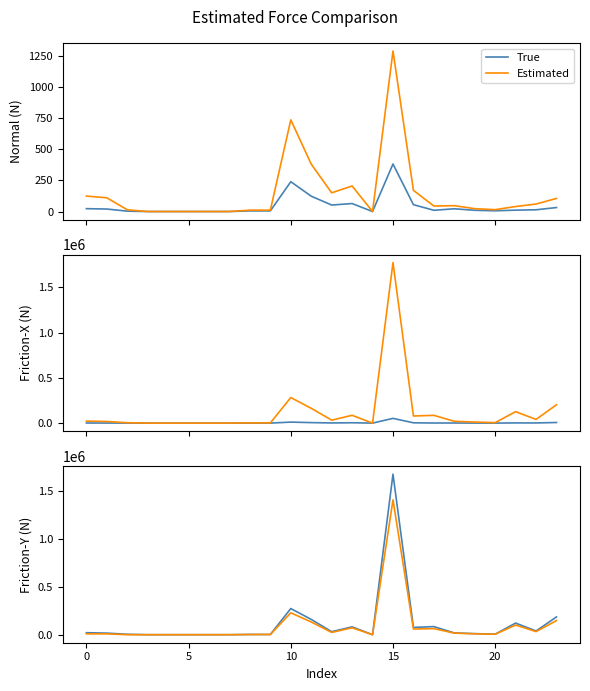

How many interior local peaks does the True series have?

5